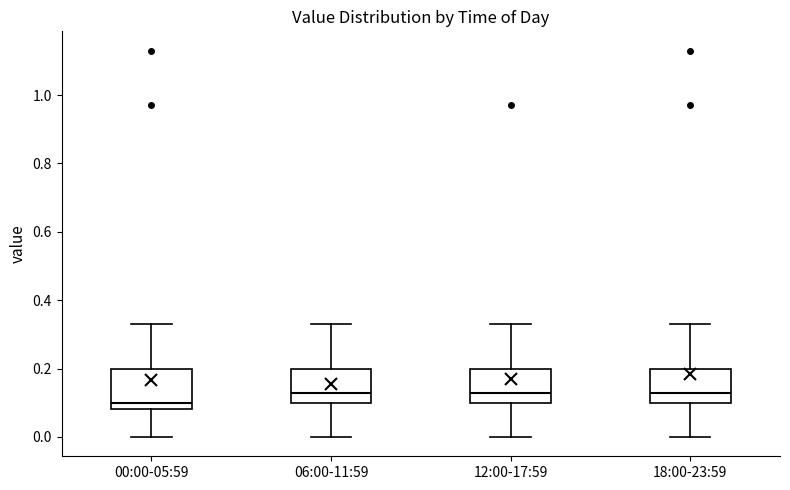

Reading left to right, read every box against the y-axis: the position of its median line, the range the box covers, and the ends of its whiskers. The values are not printed on the chart, so give them approximately, as read against the axis.

00:00-05:59: median 0.10, box 0.08 to 0.20, whiskers 0.00 to 0.34
06:00-11:59: median 0.14, box 0.10 to 0.20, whiskers 0.00 to 0.34
12:00-17:59: median 0.14, box 0.10 to 0.20, whiskers 0.00 to 0.34
18:00-23:59: median 0.14, box 0.10 to 0.20, whiskers 0.00 to 0.34